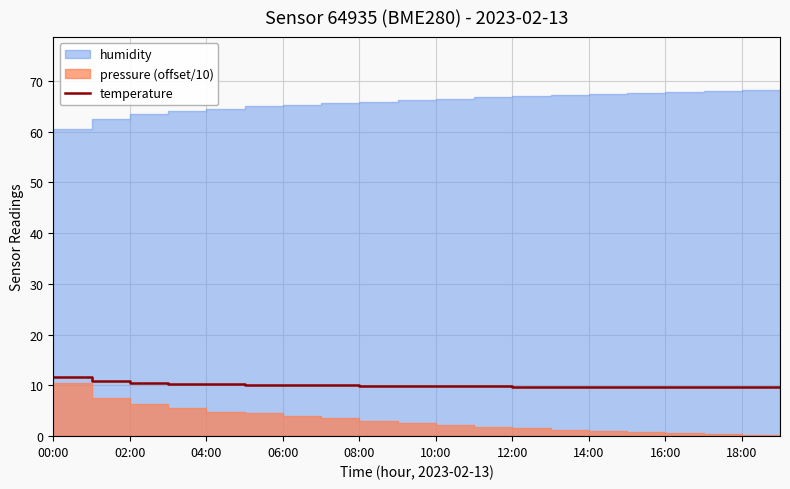

True or false: the data shows 16.9 at 17.

False